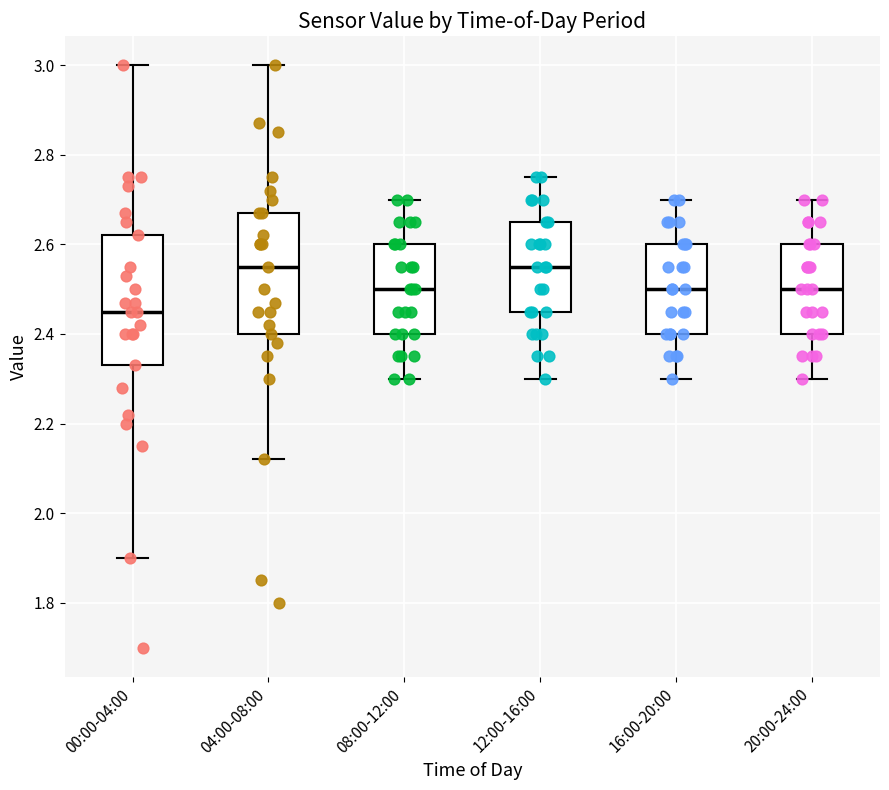

Reading left to right, transcribe this box plot: for each box, give where its median line is, the range the box spans, and where its two whiskers end, as read against the y-axis. The values are not printed on the chart, so give them approximately, as read against the axis.

00:00-04:00: median 2.46, box 2.34 to 2.62, whiskers 1.90 to 3.00
04:00-08:00: median 2.56, box 2.40 to 2.68, whiskers 2.12 to 3.00
08:00-12:00: median 2.50, box 2.40 to 2.60, whiskers 2.30 to 2.70
12:00-16:00: median 2.56, box 2.46 to 2.66, whiskers 2.30 to 2.76
16:00-20:00: median 2.50, box 2.40 to 2.60, whiskers 2.30 to 2.70
20:00-24:00: median 2.50, box 2.40 to 2.60, whiskers 2.30 to 2.70